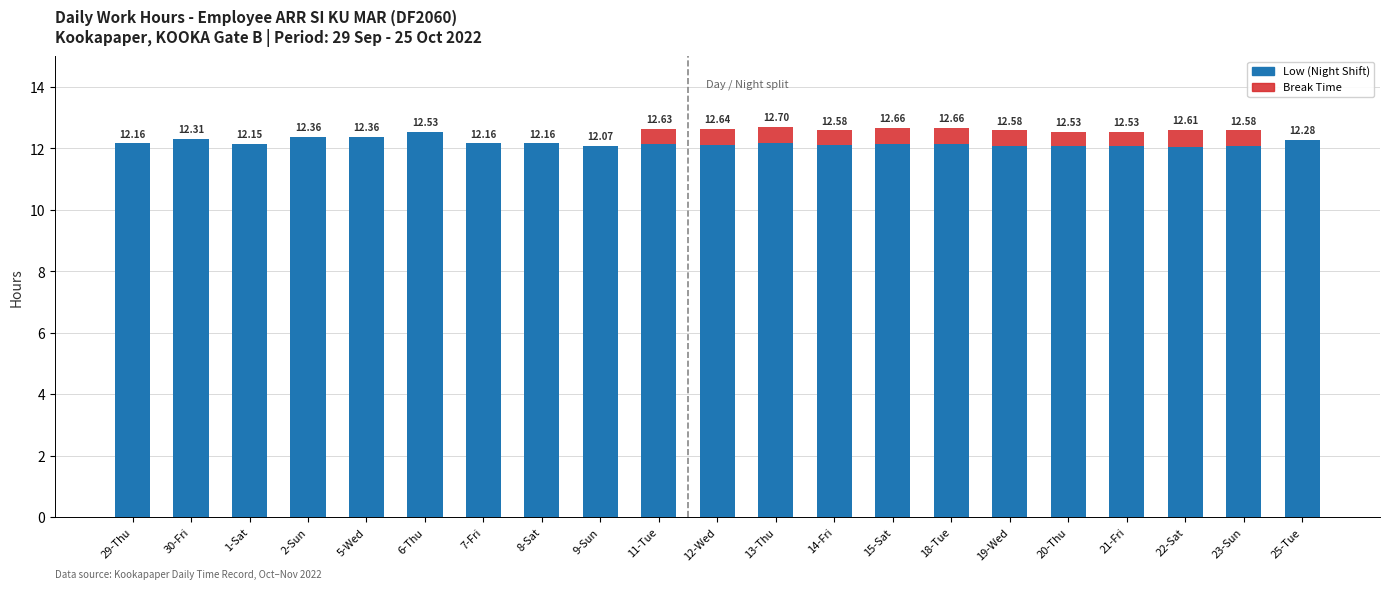

At which category is the sum across all series the highest?

13-Thu